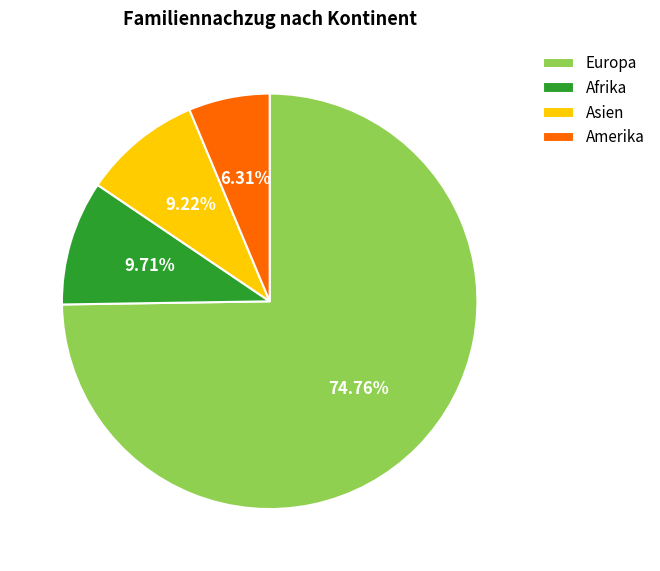

What percentage is the Amerika slice, to the nearest percent?

6%